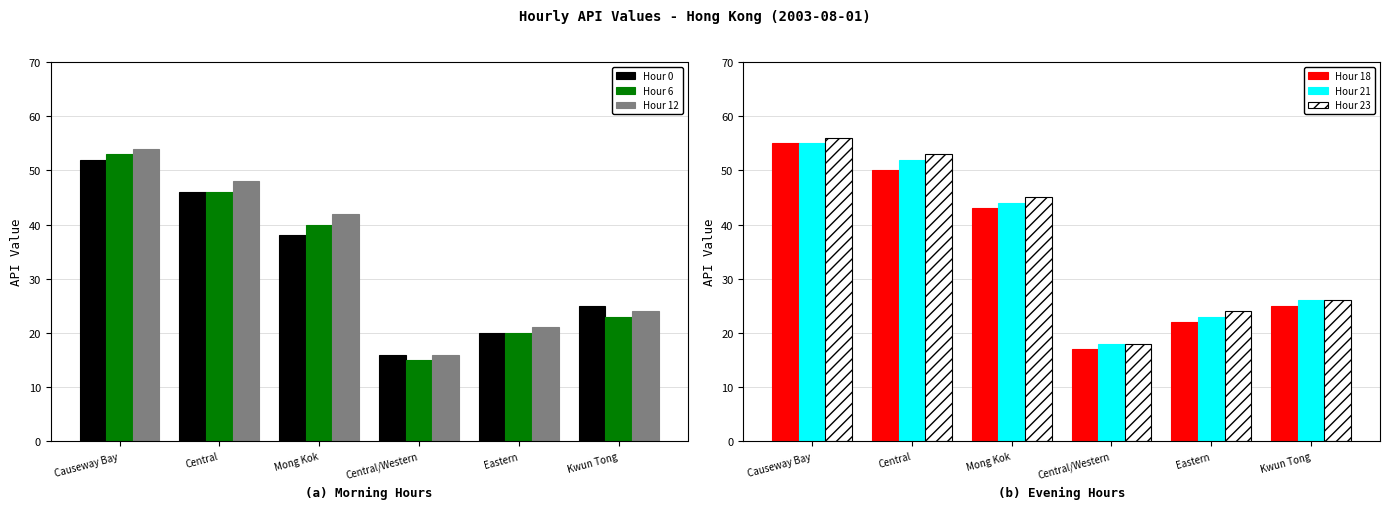

What are all the series names shown in the legend?

Hour 0, Hour 6, Hour 12, Hour 18, Hour 21, Hour 23